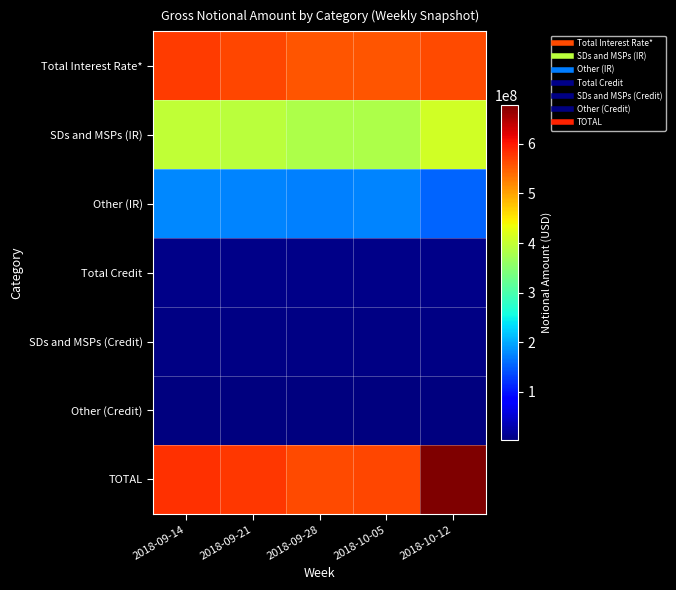

At how many categories does at least one series exceed 233076669?

5